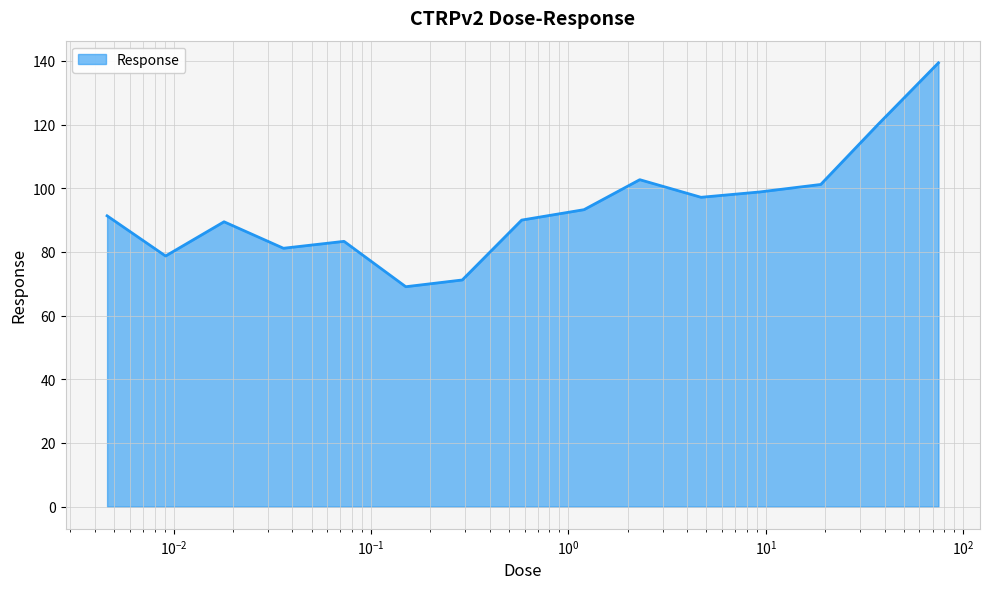

What is the greatest value displayed?

139.4